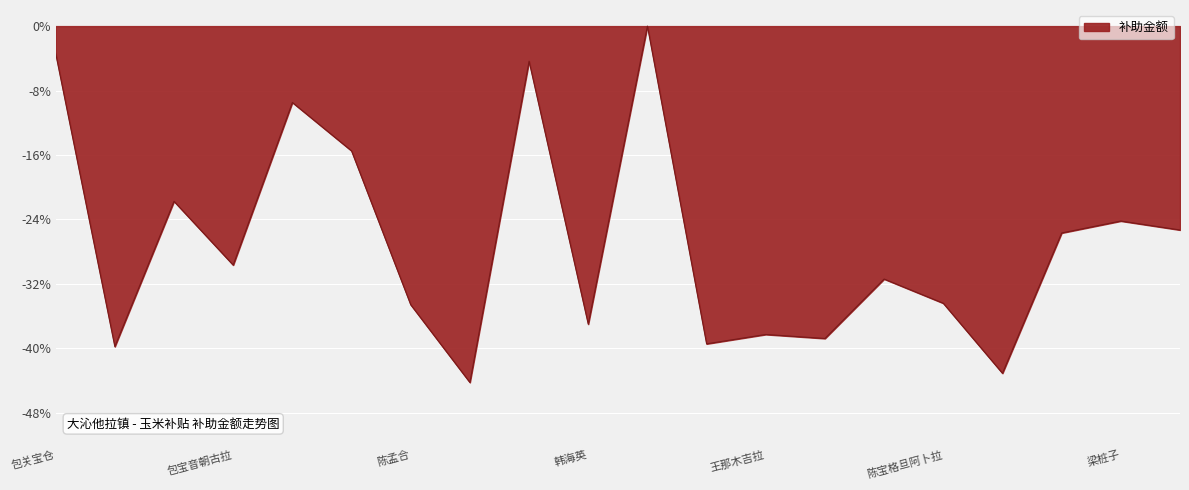

What is the minimum value shown in the chart?

-44.3